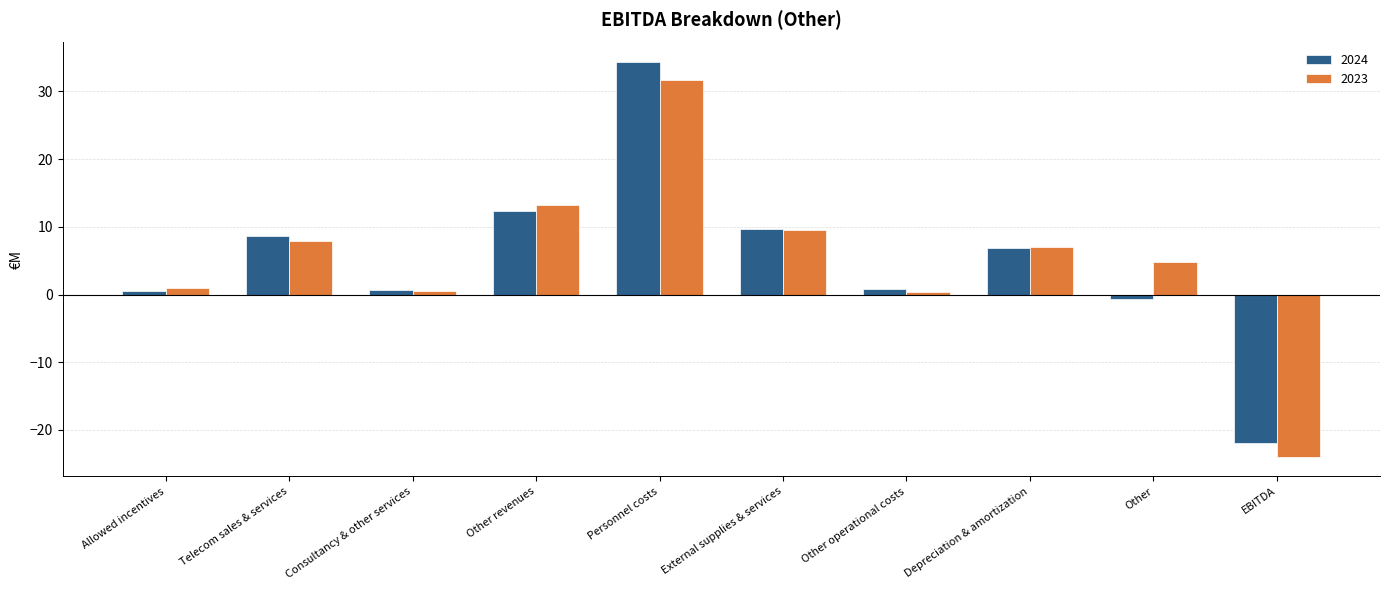

At which label does 2024 first exceed 6?

Telecom sales & services